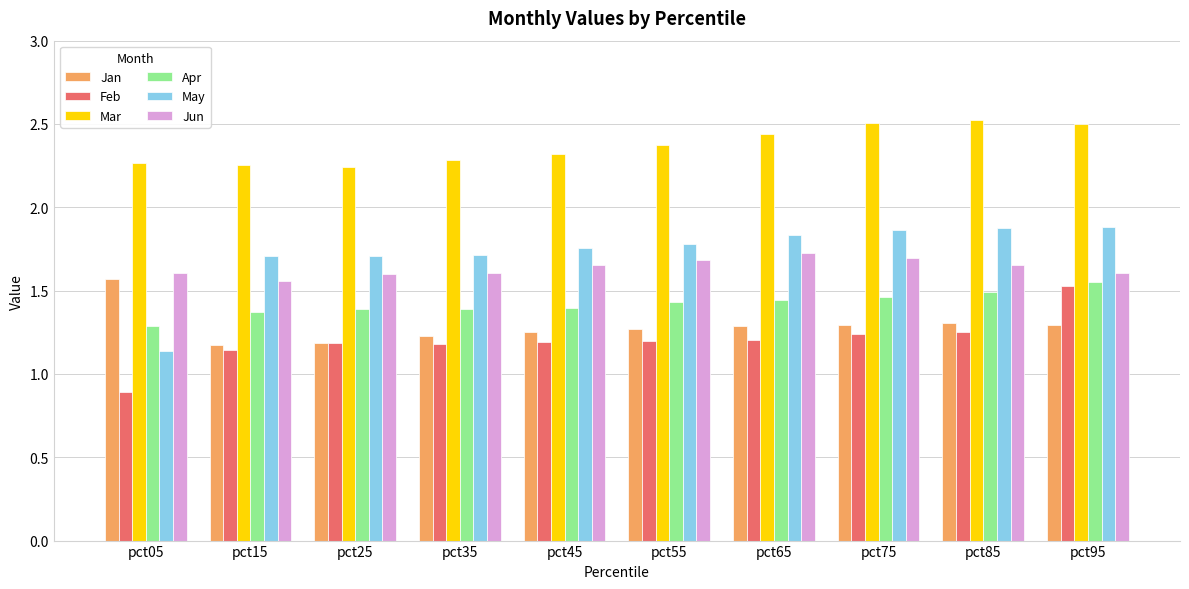

What is the difference between the second highest and second lowest values in the Mar series?

0.3